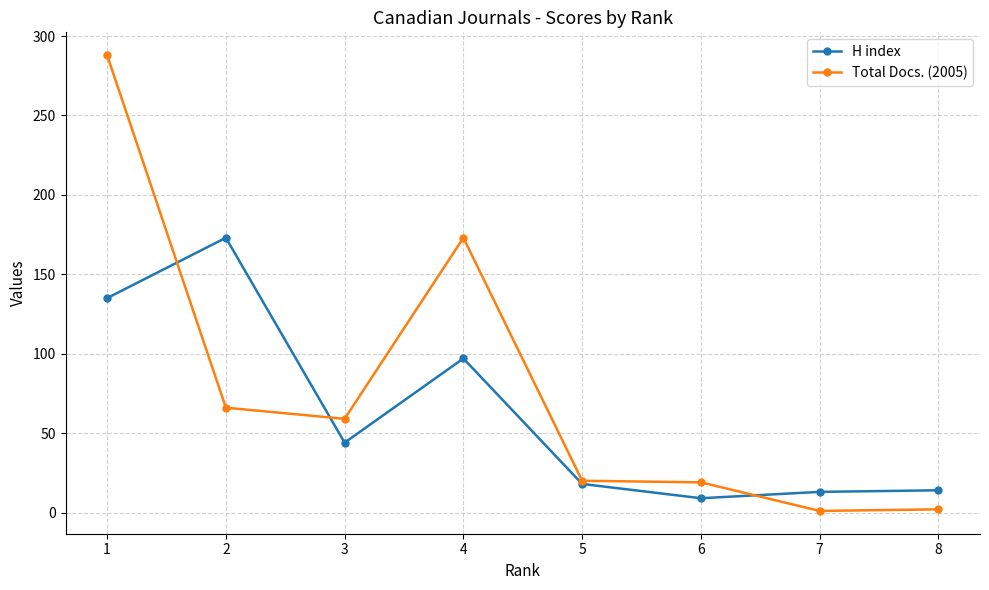

What value does the Total Docs. (2005) series have at 4?

173